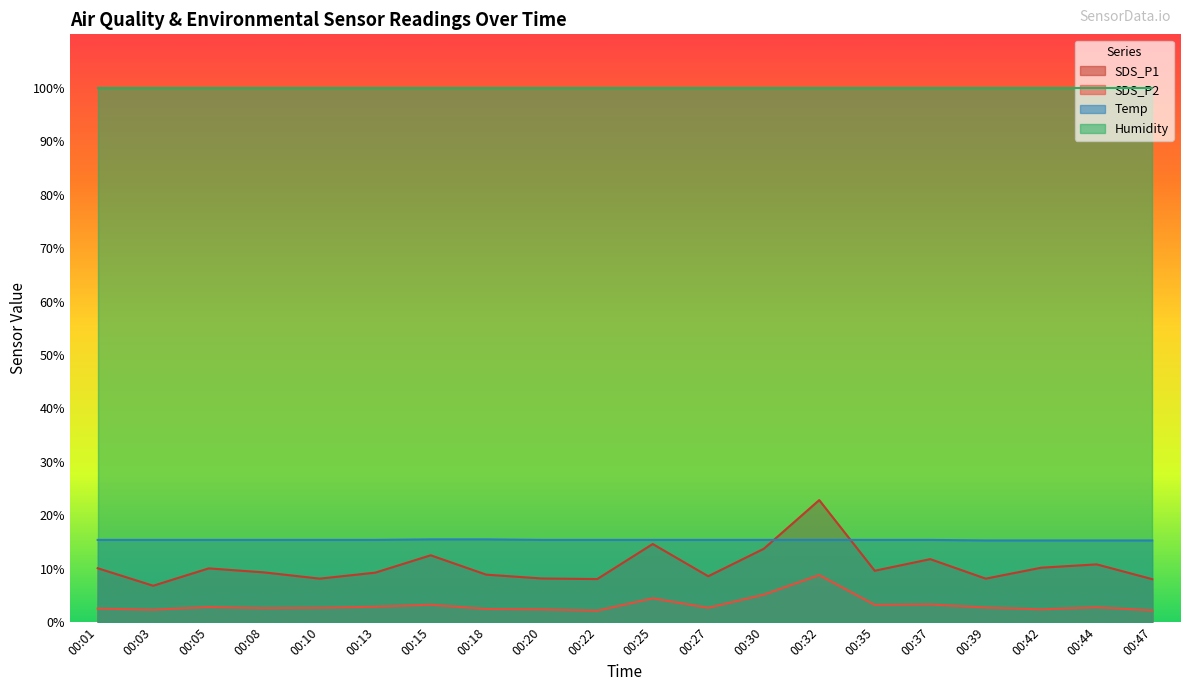

How many lines are shown in the chart?

4